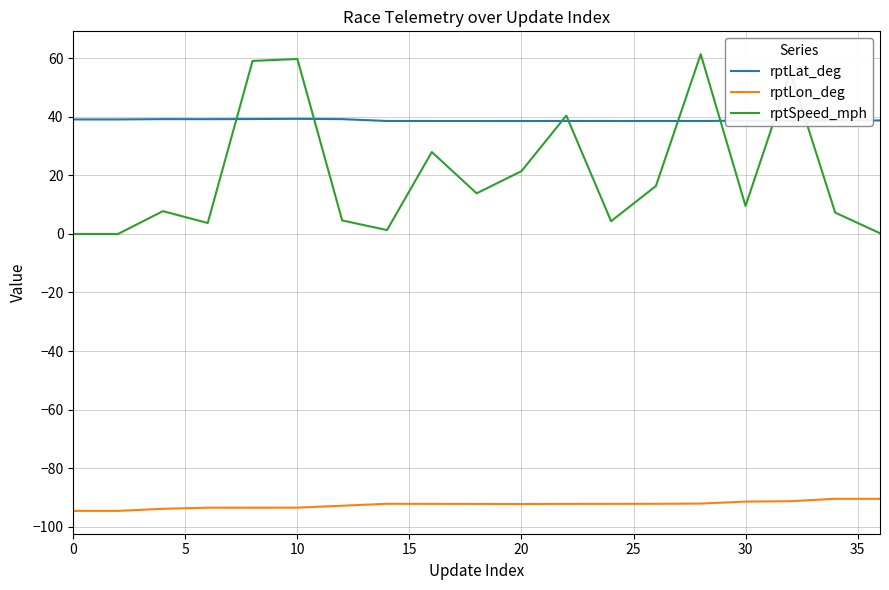

In rptLat_deg, how many points are lower than both neighbors (excluding endpoints)?

4